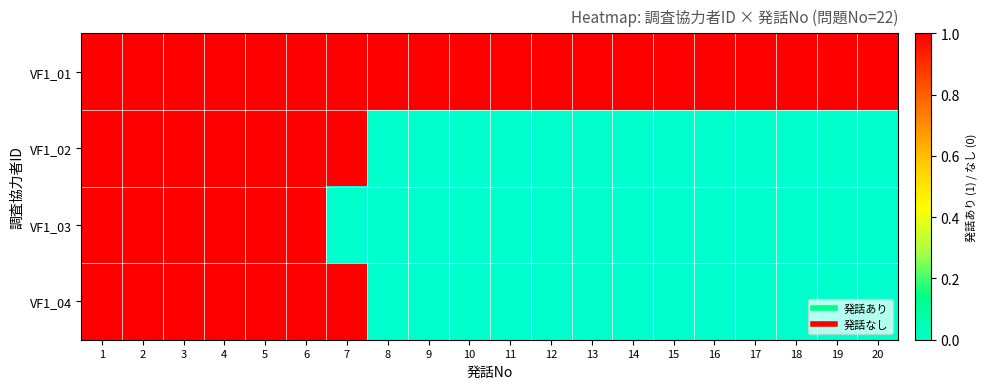

At which category is the sum across all series the highest?

1